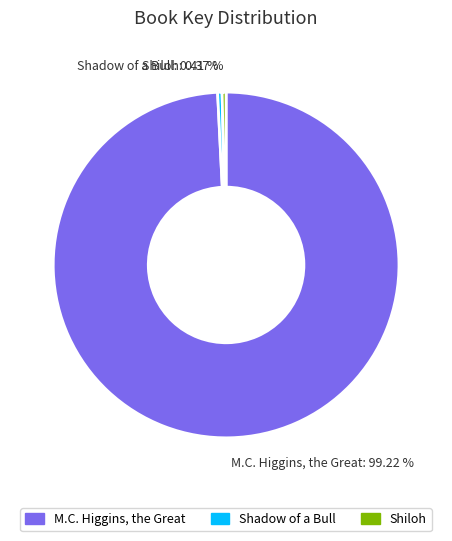

Approximately how many times larger is the value at M.C. Higgins, the Great compared to Shiloh?

267.7